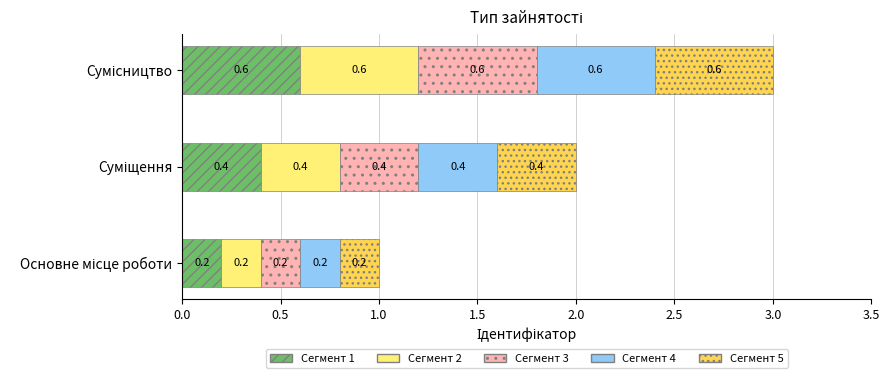

The chart shows a value of 2 at Основне місце роботи. True or false?

False